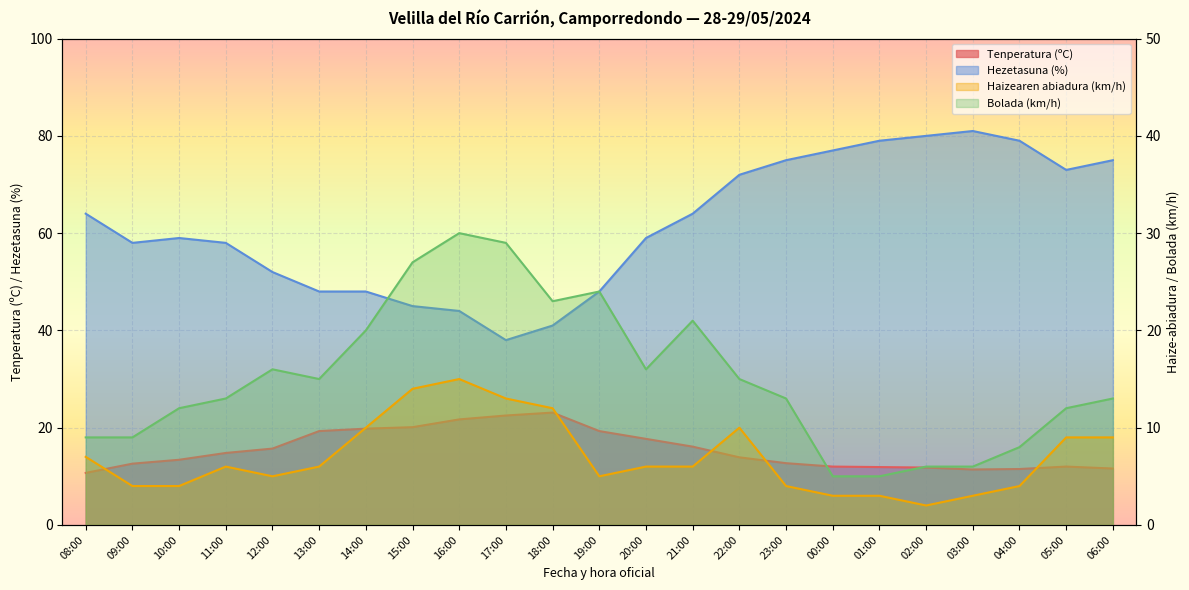

The Hezetasuna (%) series shows 31.3 at 01:00. True or false?

False